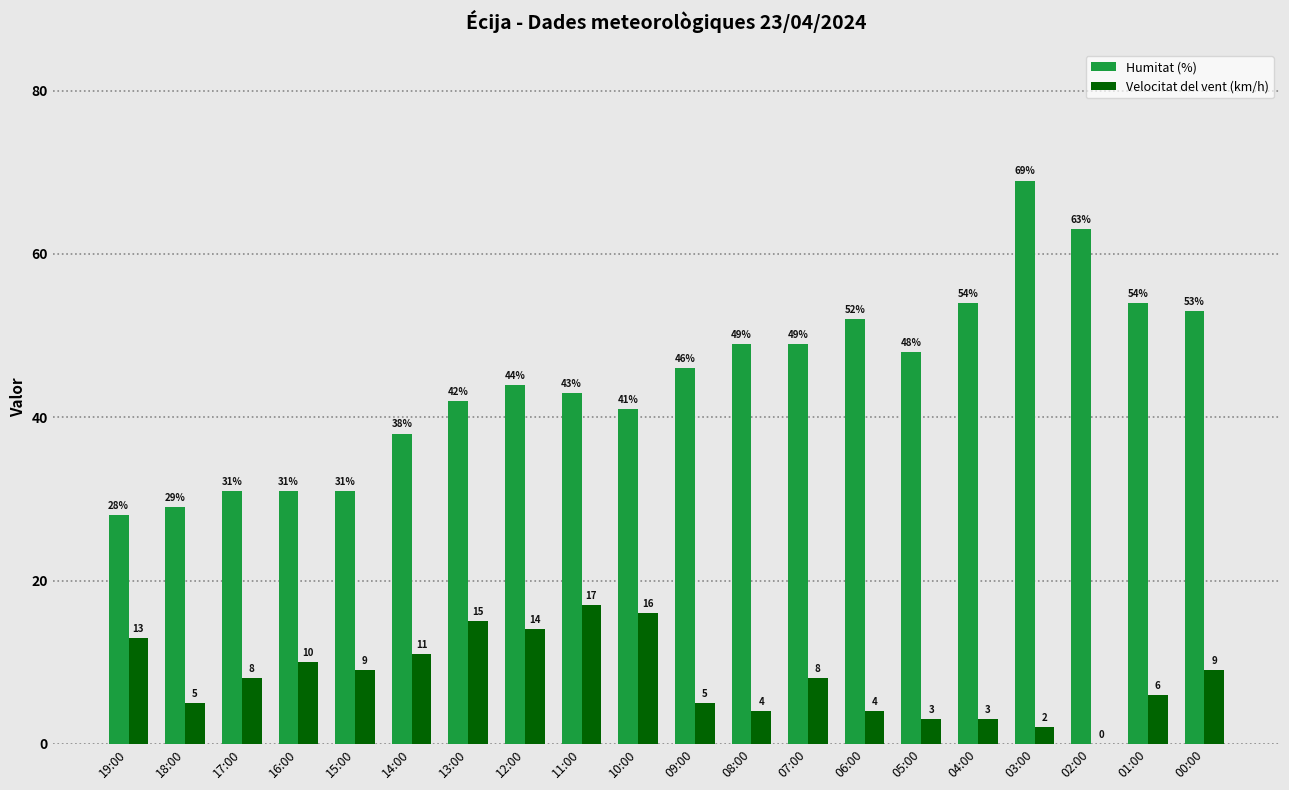

The Humitat (%) series shows 28 at 19:00. True or false?

True